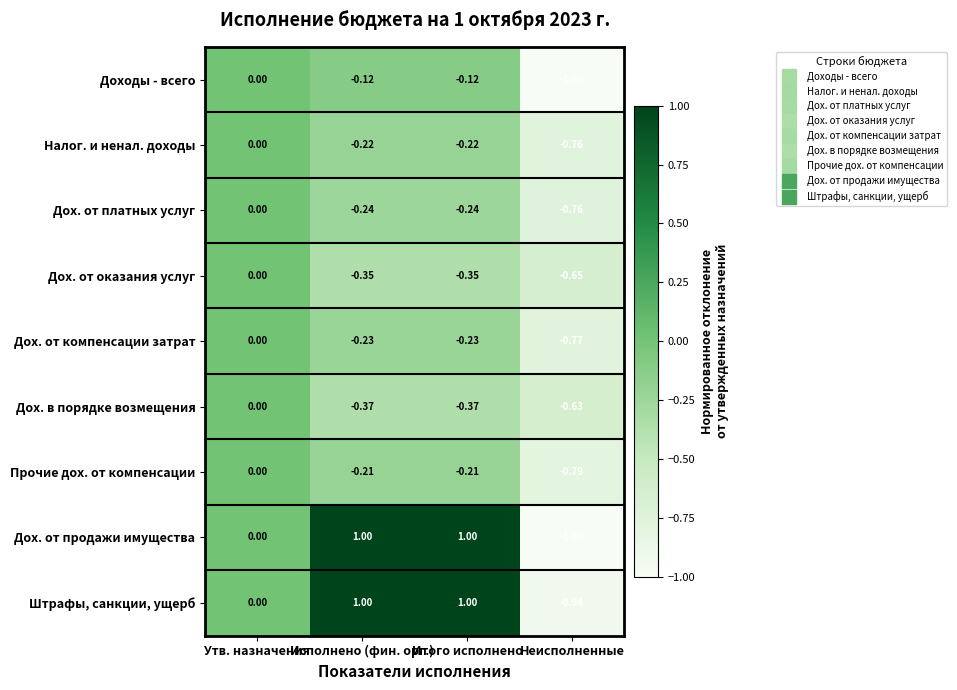

Which label corresponds to the smallest value in the chart?

Неисполненные